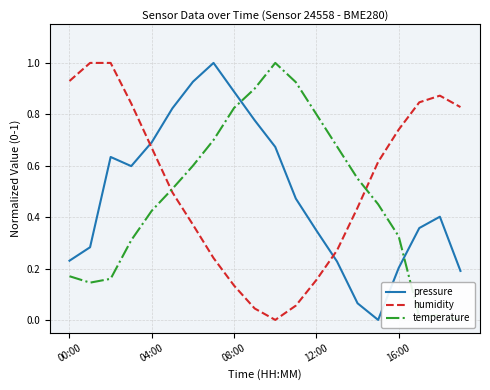

How many data points in pressure are above 0?

19